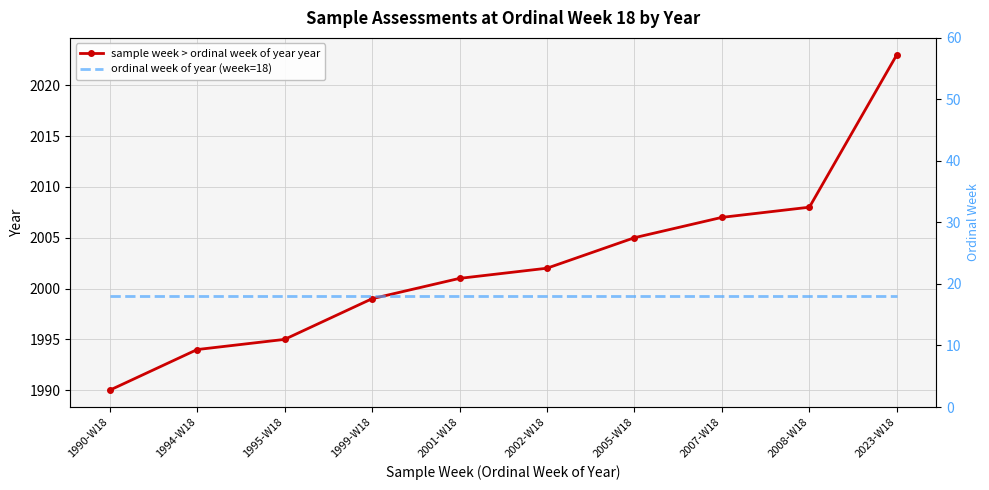

Reading left to right, extract all data points from this chart.

sample week > ordinal week of year year: 1990-W18=1990	1994-W18=1994	1995-W18=1995	1999-W18=1999	2001-W18=2001	2002-W18=2002	2005-W18=2005	2007-W18=2007	2008-W18=2008	2023-W18=2023
ordinal week of year (week=18): 1990-W18=18	1994-W18=18	1995-W18=18	1999-W18=18	2001-W18=18	2002-W18=18	2005-W18=18	2007-W18=18	2008-W18=18	2023-W18=18